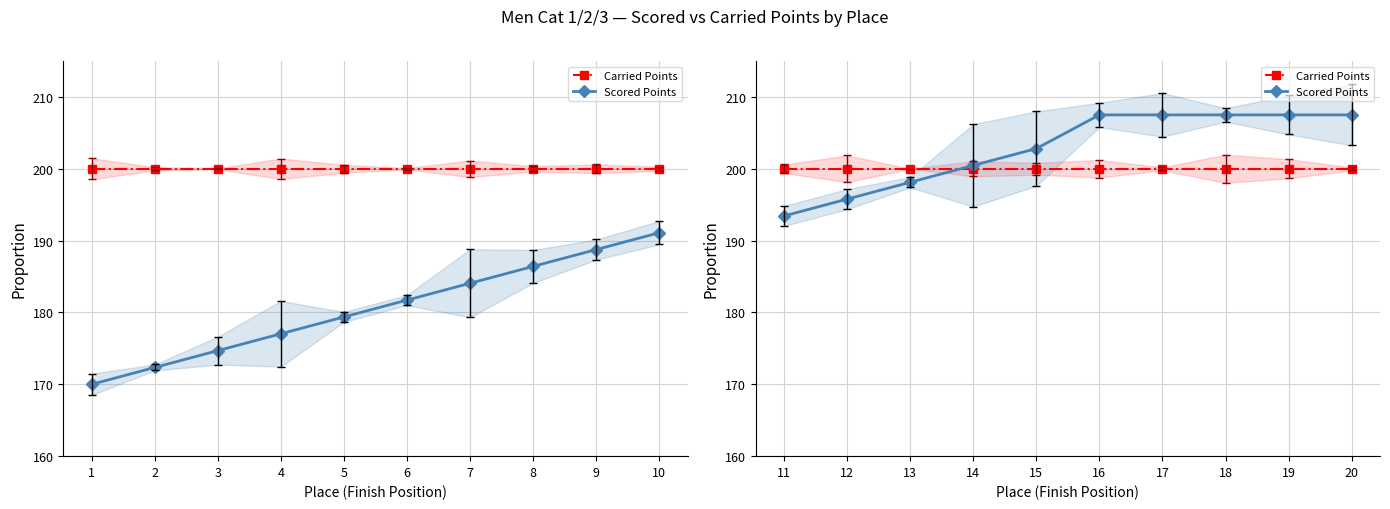

What is the average value of the Carried Points series?

200.0